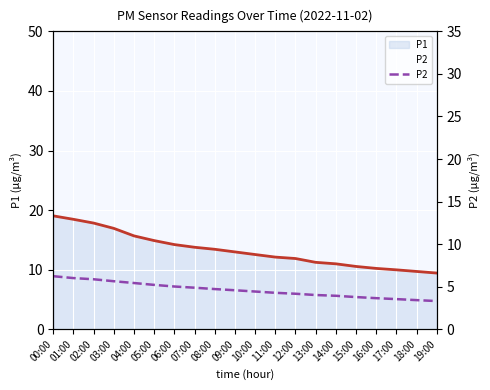

What is the label of the 20th point from the left?

19:00